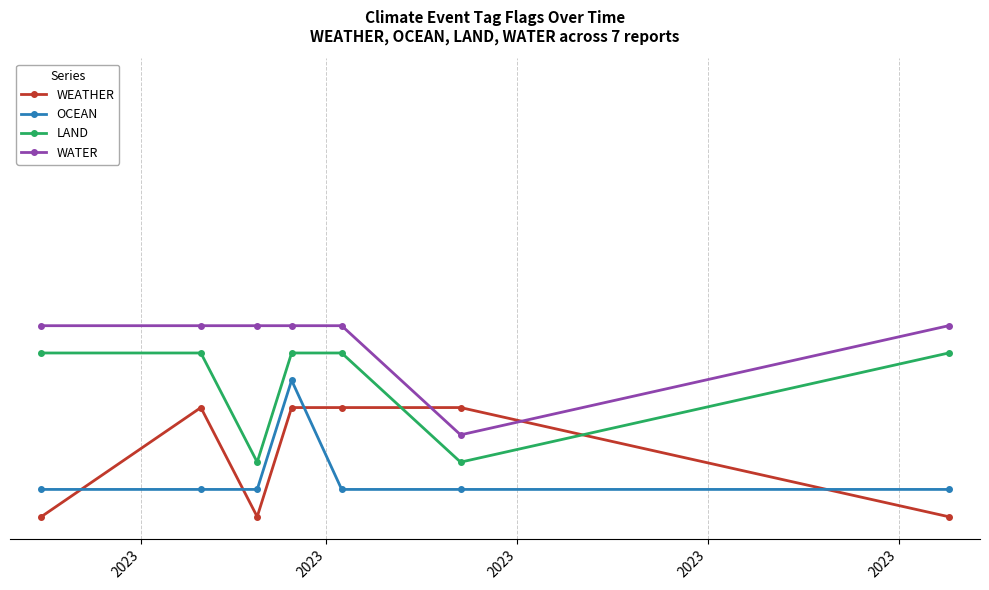

Reading left to right, extract all data points from this chart.

WEATHER: 0.0	1.0	0.0	1.0	1.0	1.0	0.0
OCEAN: 0.2	0.2	0.2	1.2	0.2	0.2	0.2
LAND: 1.5	1.5	0.5	1.5	1.5	0.5	1.5
WATER: 1.8	1.8	1.8	1.8	1.8	0.8	1.8